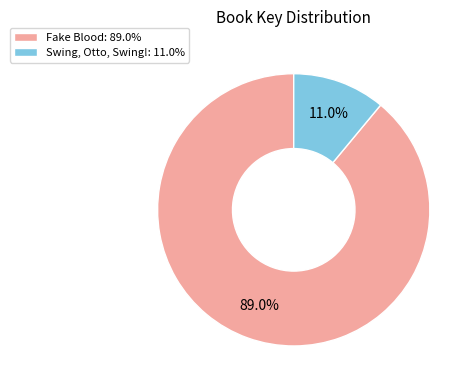

To the nearest percent, what portion does Fake Blood represent?

89%